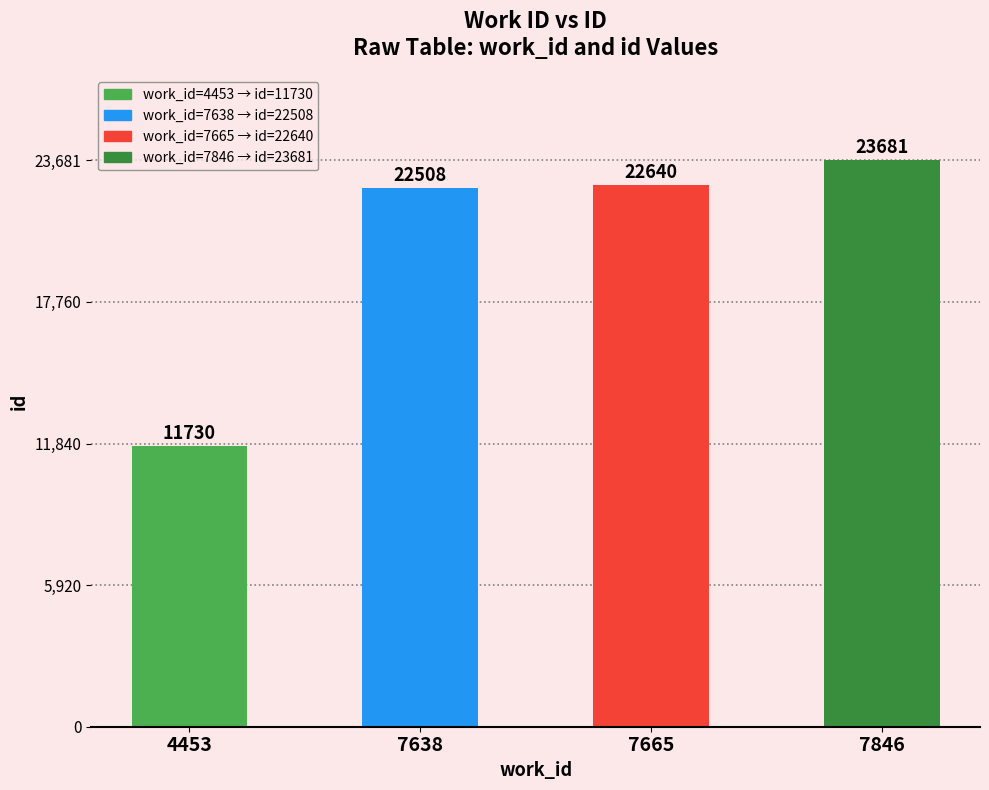

Where is the data nearest to the value 17705?

7638